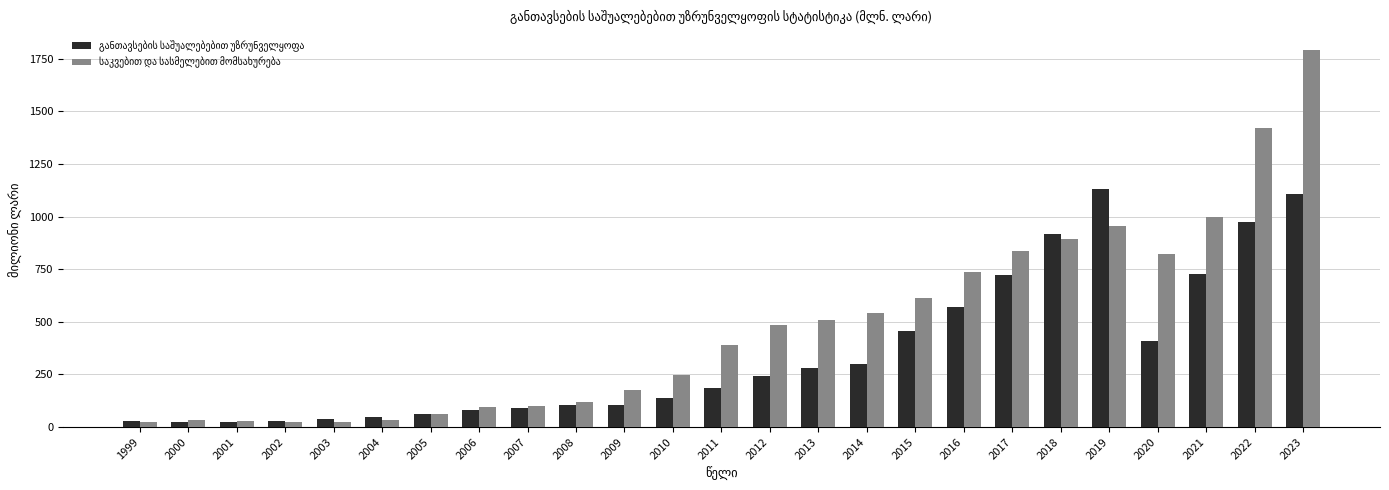

What is the greatest value displayed?

1789.5